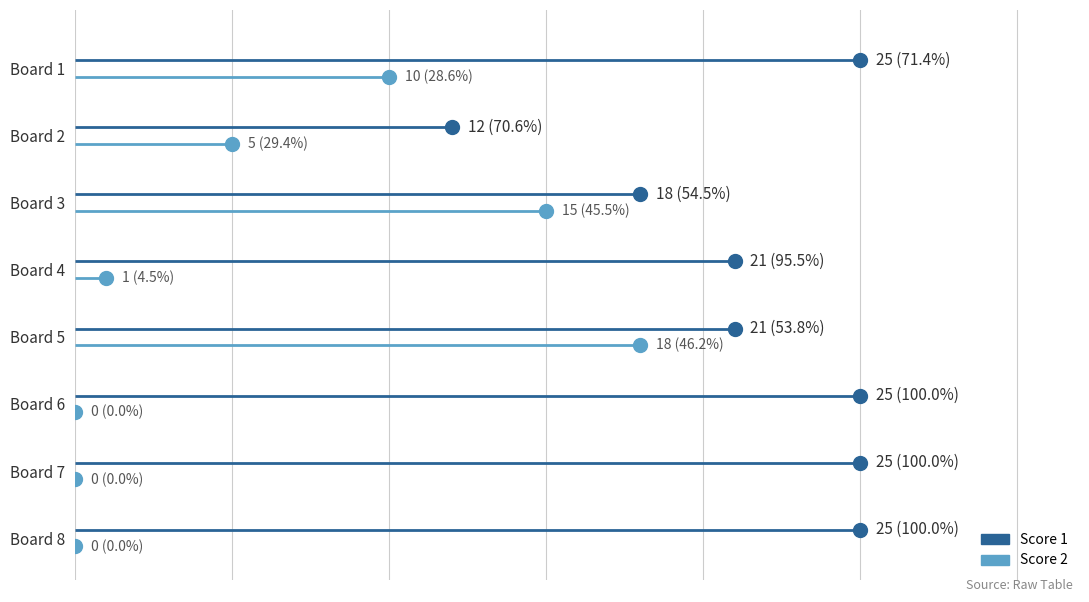

Is the value of Score 2 at 0 greater than the value of Score 1 at 1?

No